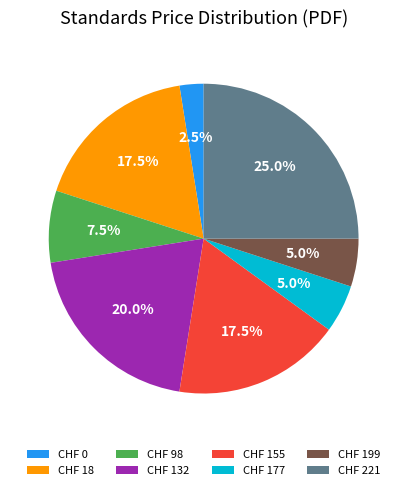

Count the number of slices in the pie.

8